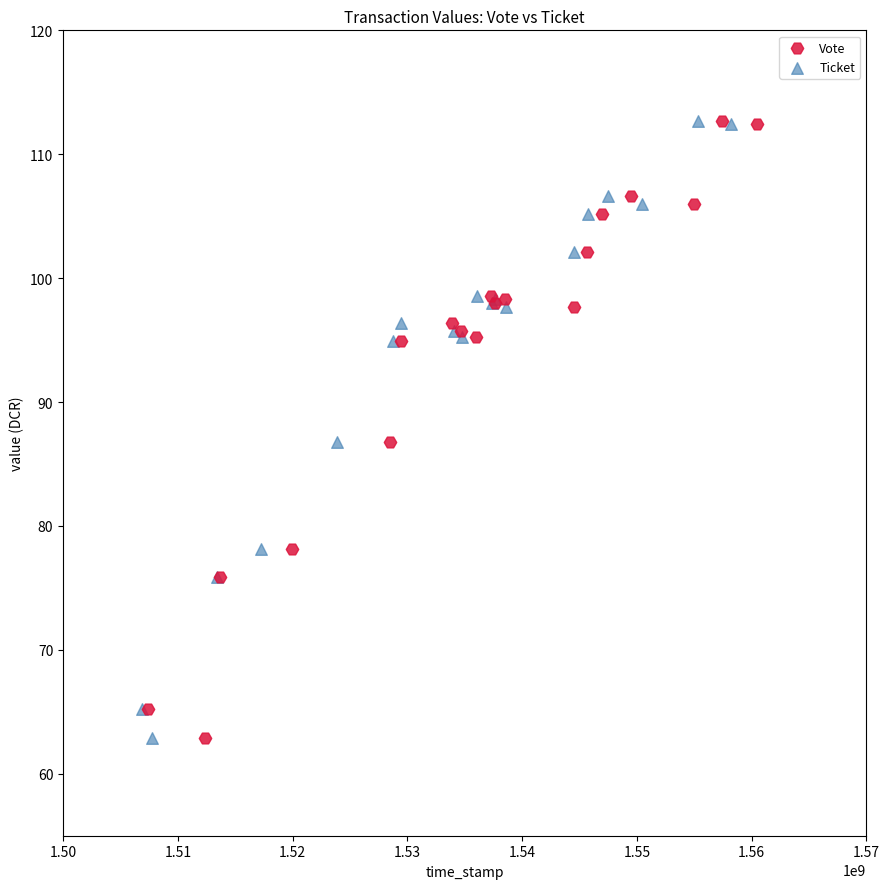

What are all the series names shown in the legend?

Vote, Ticket